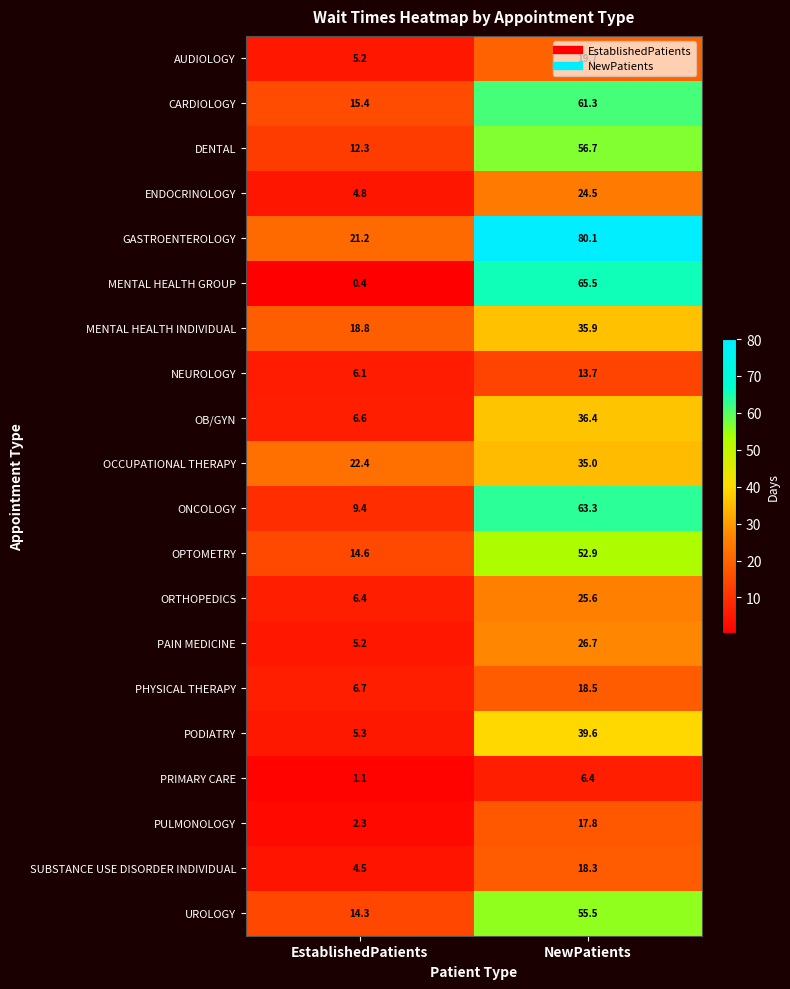

Where is MENTAL HEALTH INDIVIDUAL nearest to the value 27?

EstablishedPatients